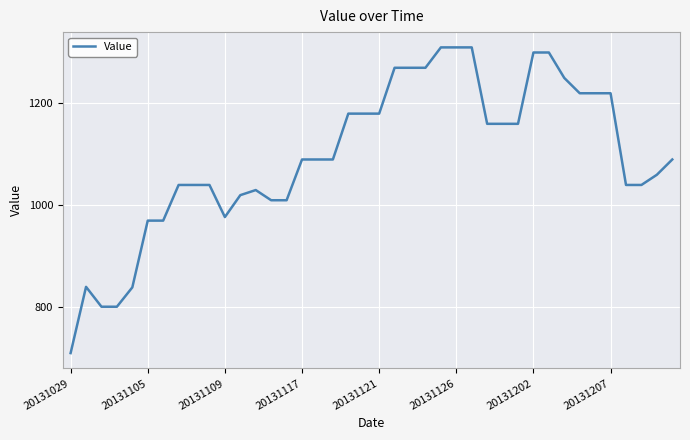

What is the minimum value shown in the chart?

710